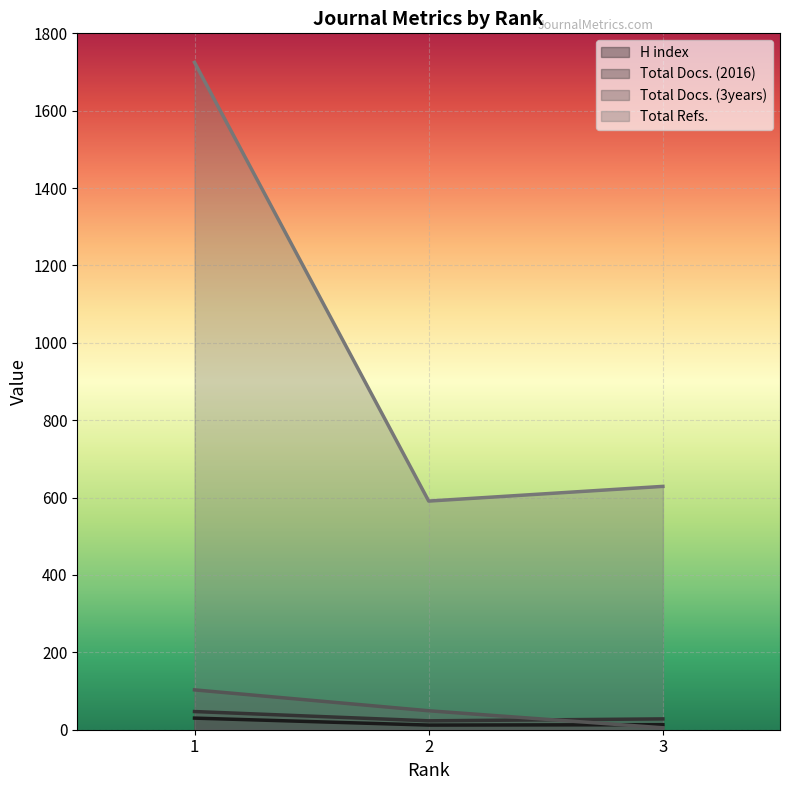

What is the value of the Total Refs. point at the 2nd from the left?

591